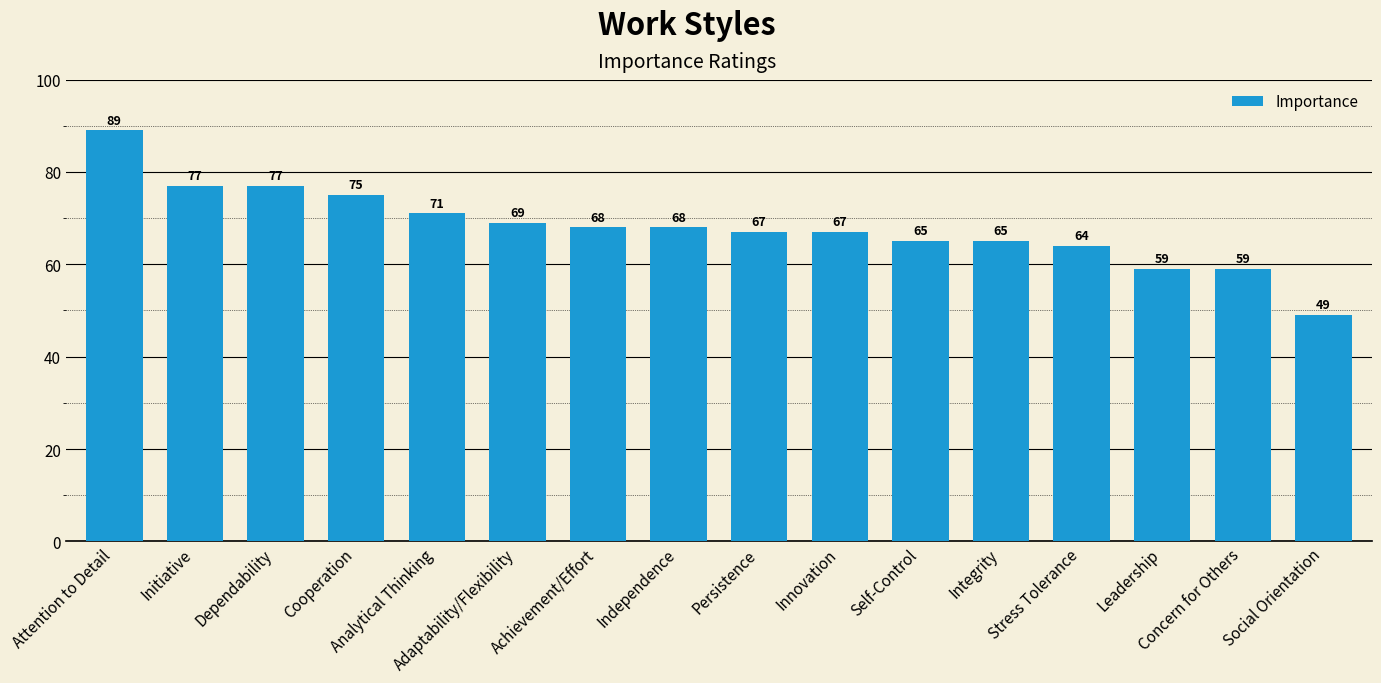

What is the smallest value displayed?

49